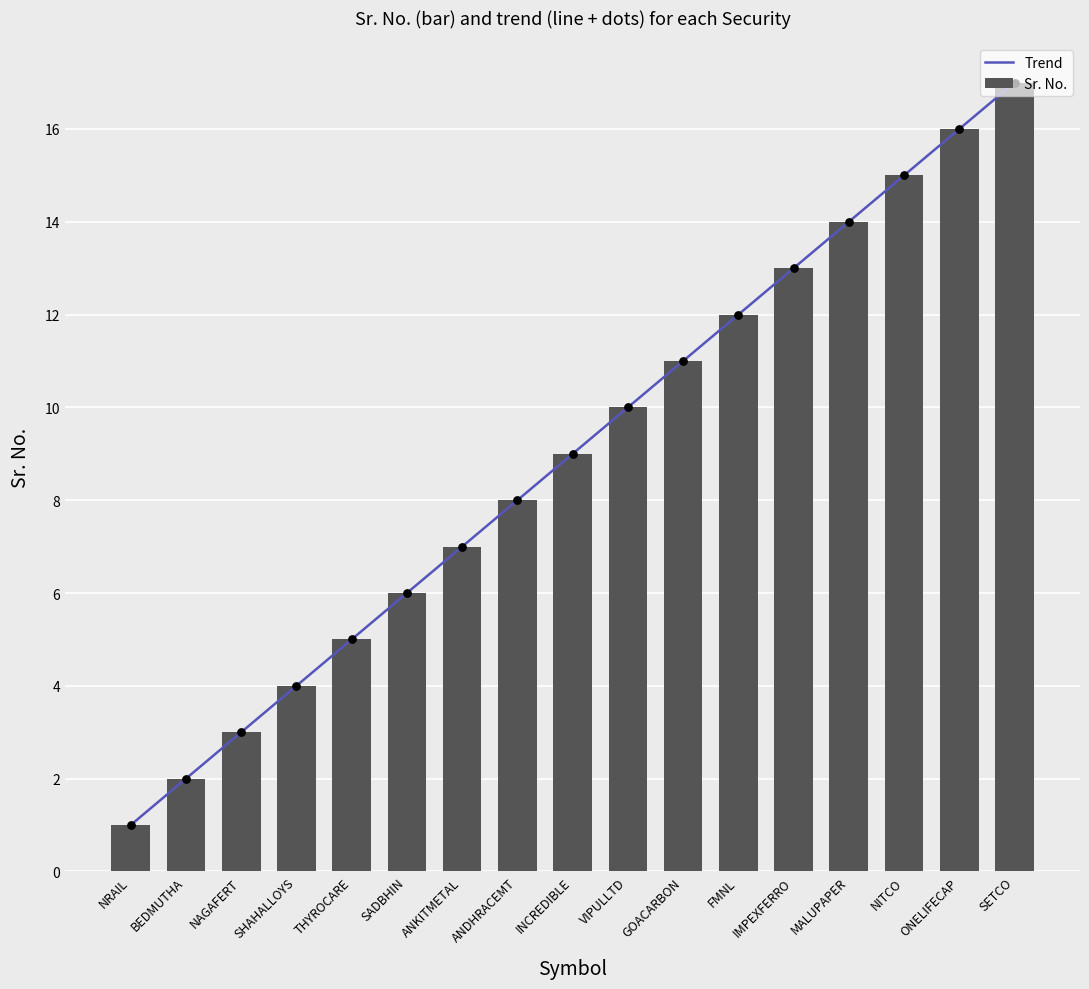

Is the value of Trend at NRAIL greater than the value of Sr. No. at MALUPAPER?

No